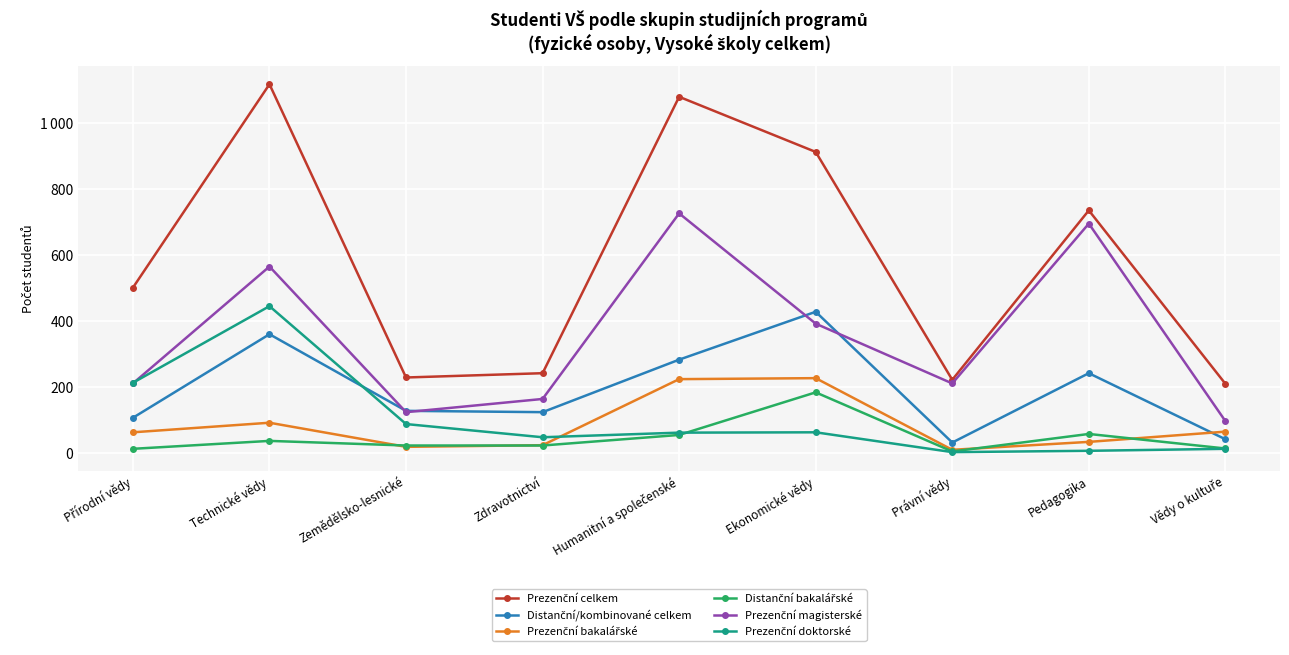

Which series has the largest total across all categories?

Prezenční celkem